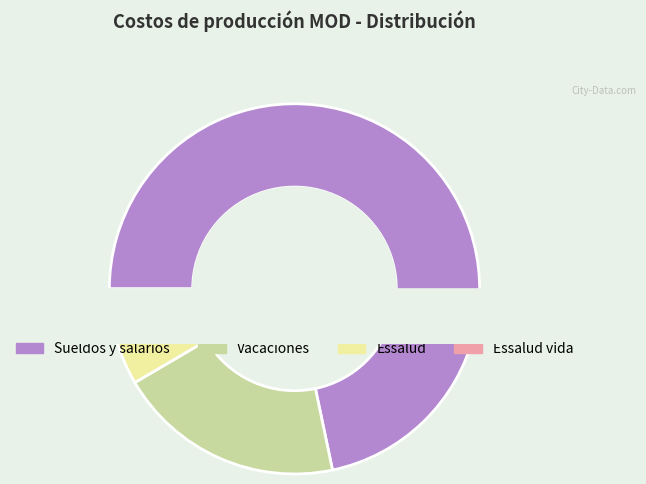

Which category has the smallest portion of the pie?

Essalud vida